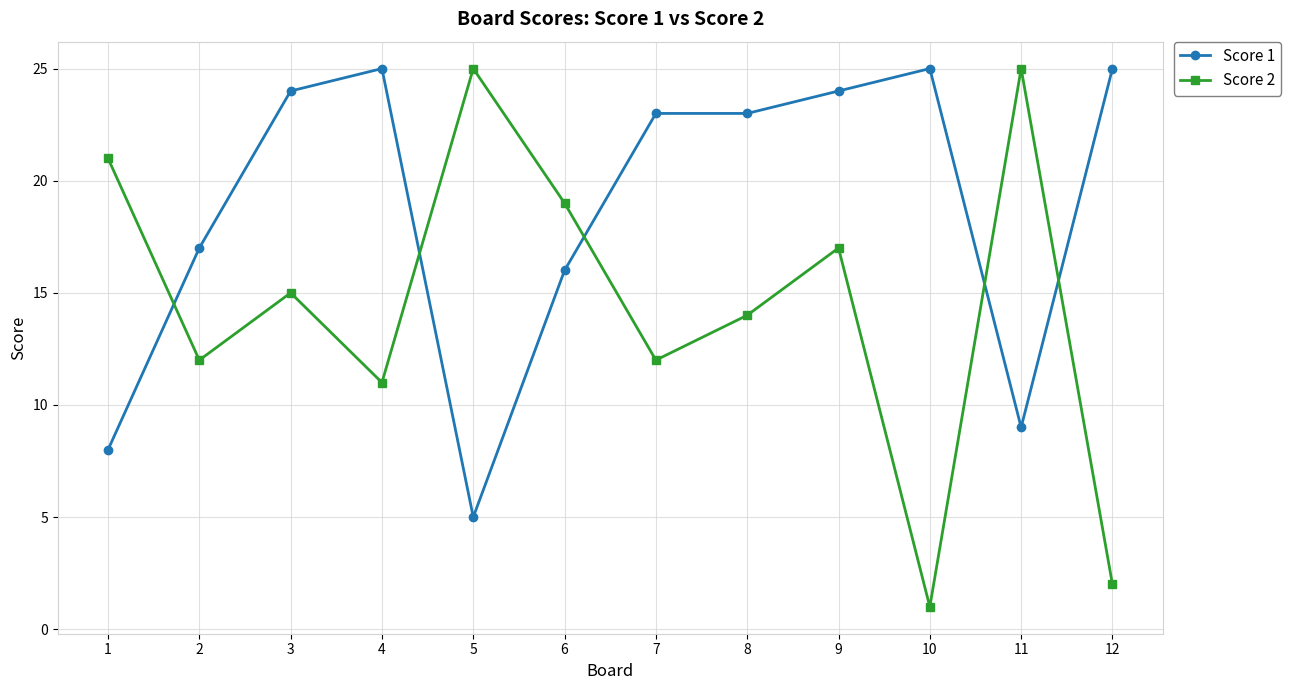

List the series in order of their overall mean, lowest first.

Score 2, Score 1